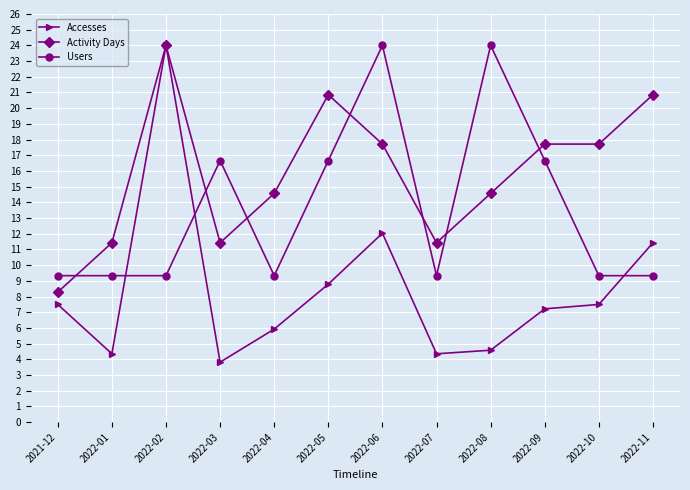

What is the label of the 6th point from the right?

2022-06